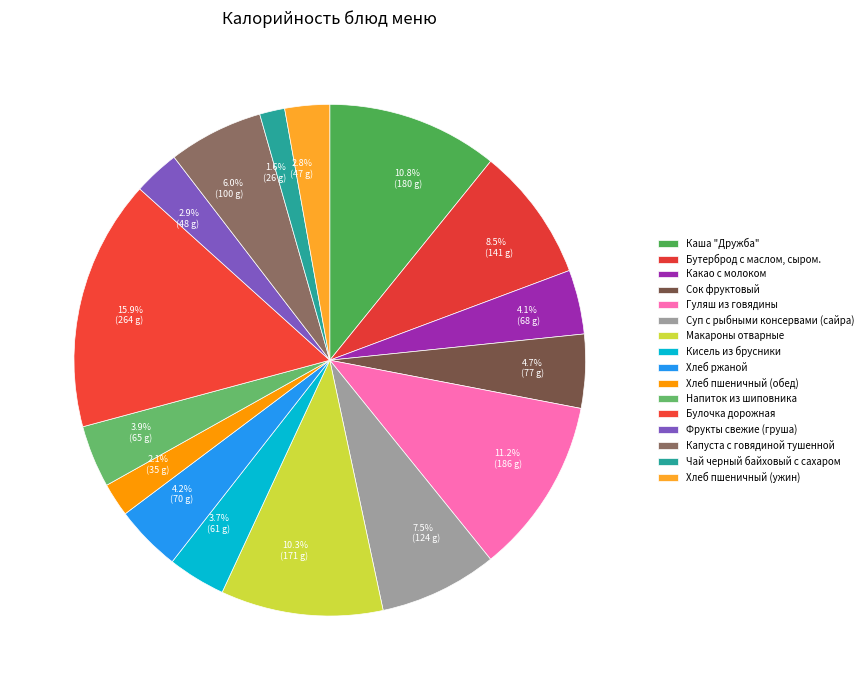

Approximately how many times larger is the value at 11.2% (186 g) compared to 4.1% (68 g)?

2.7